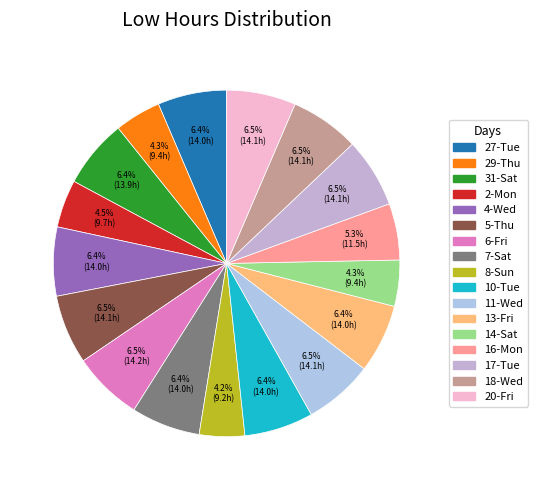

Which category has the smallest portion of the pie?

8-Sun